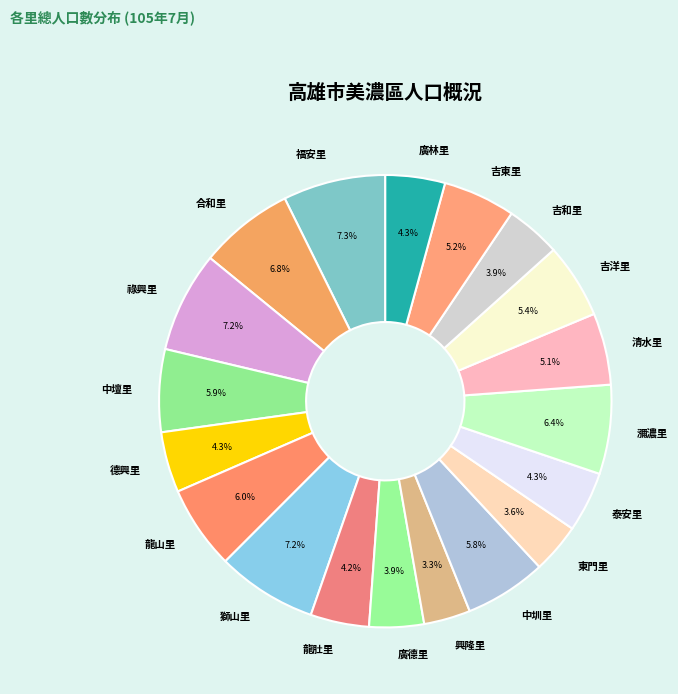

Combined, do 德興里 and 吉和里 account for over 50%?

No